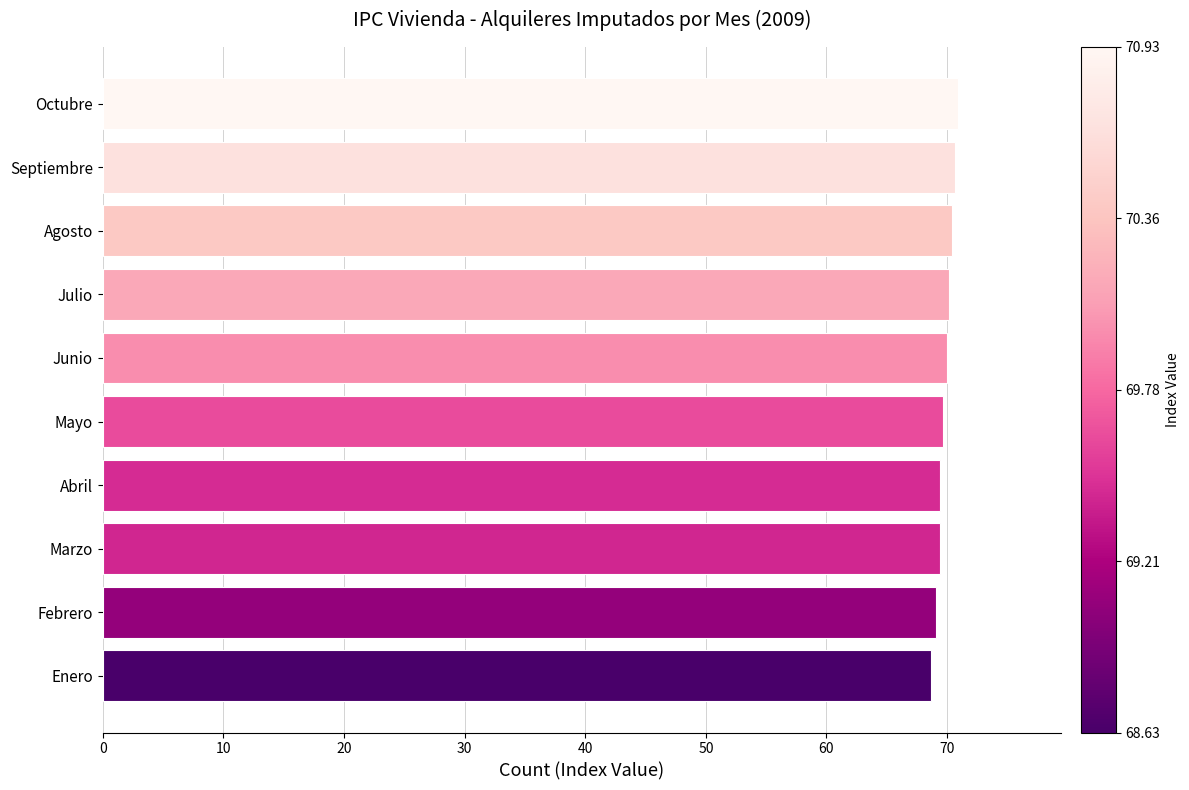

What is the average value?

69.8